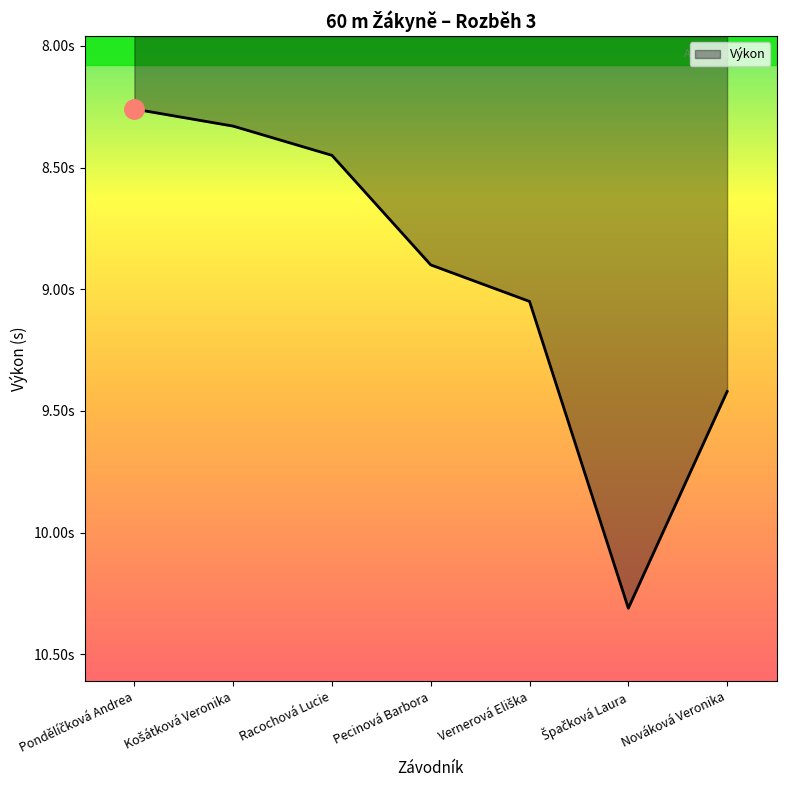

Is this an area chart (filled region under the line)?

Yes